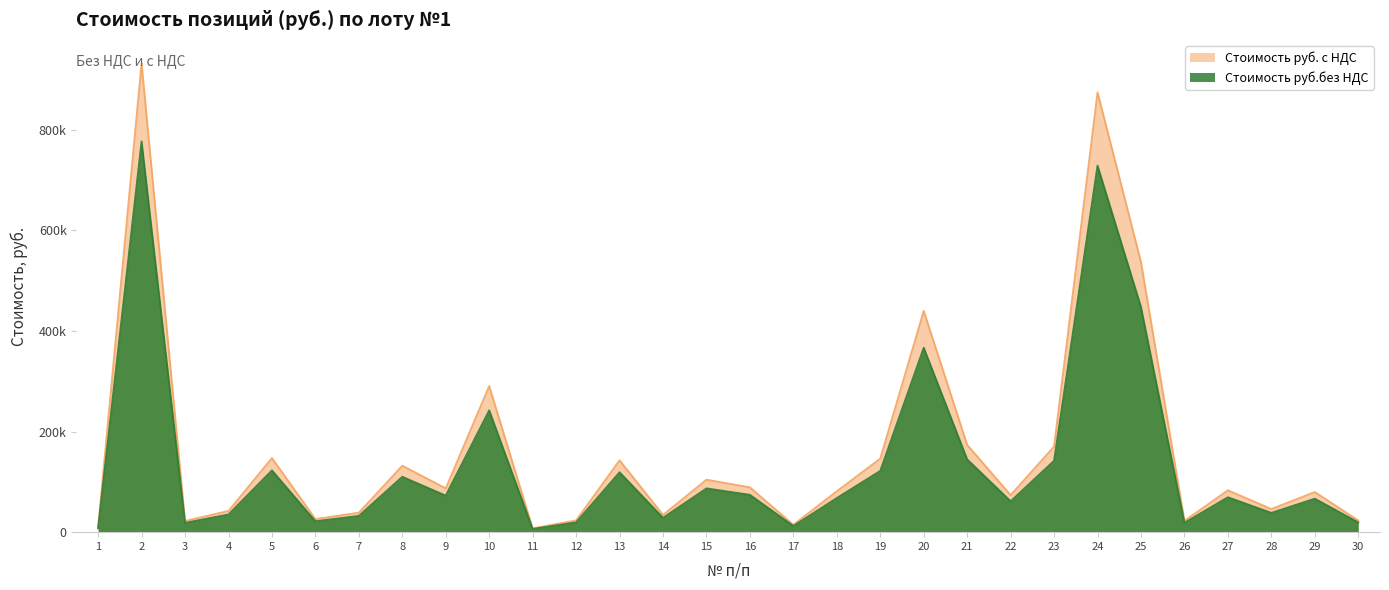

What is the spread (max minus min) of values at 12?

3886.4